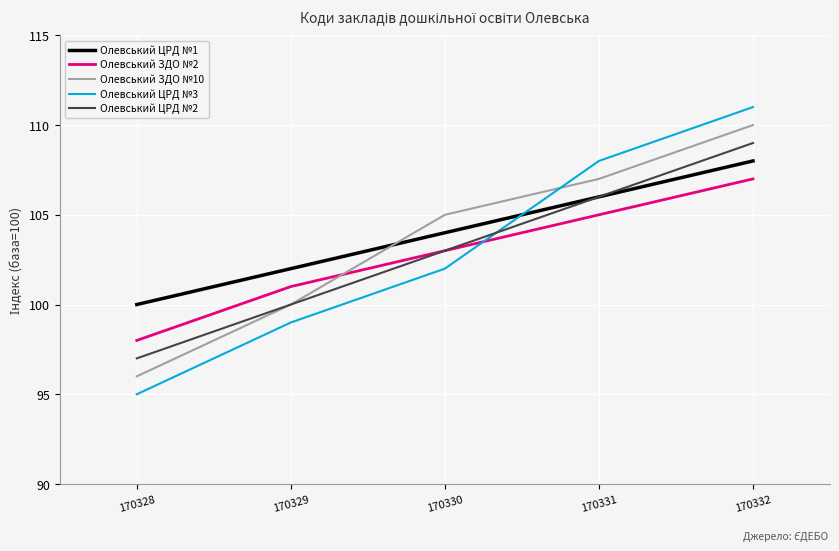

True or false: Олевський ЦРД №3 has more than 0 points higher than both neighbors.

False